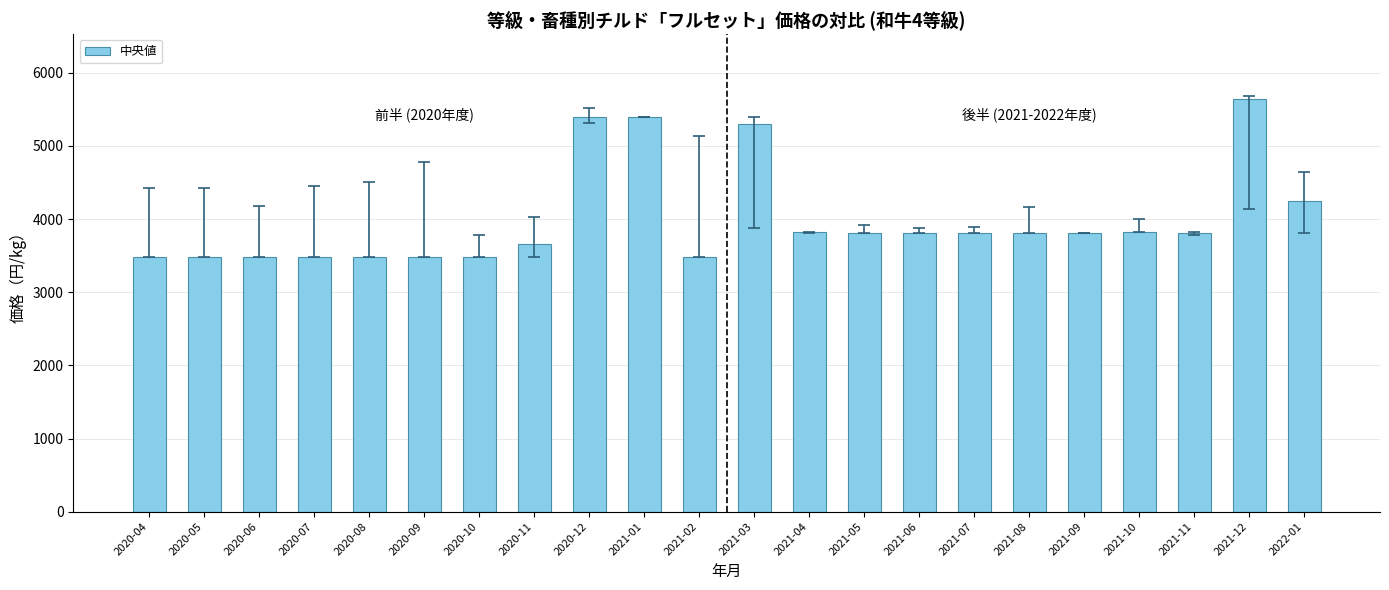

The chart shows a value of 9056 at 2021-12. True or false?

False